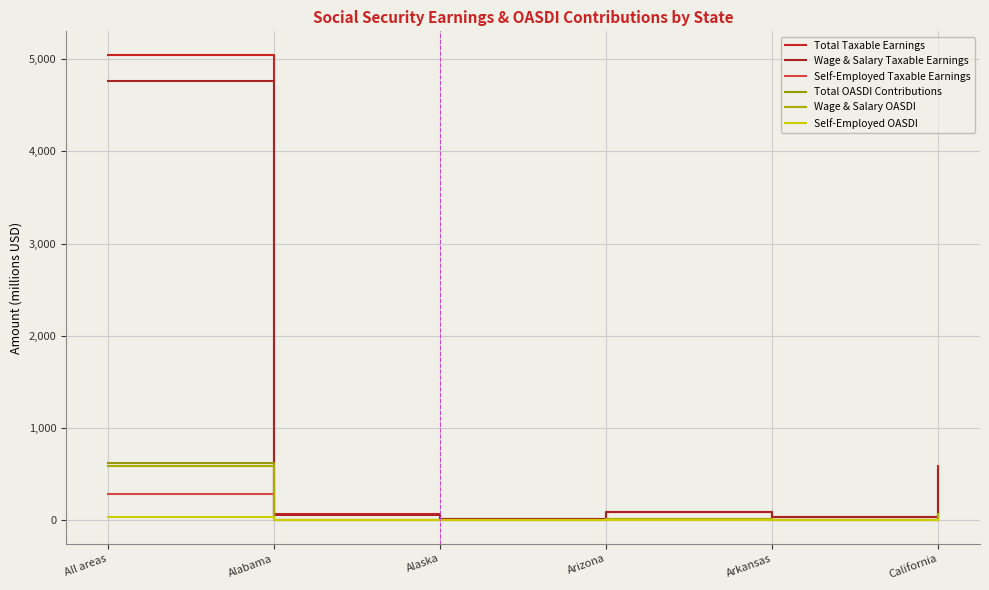

What is the difference between the maximum and minimum values in the Self-Employed OASDI series?

35.4